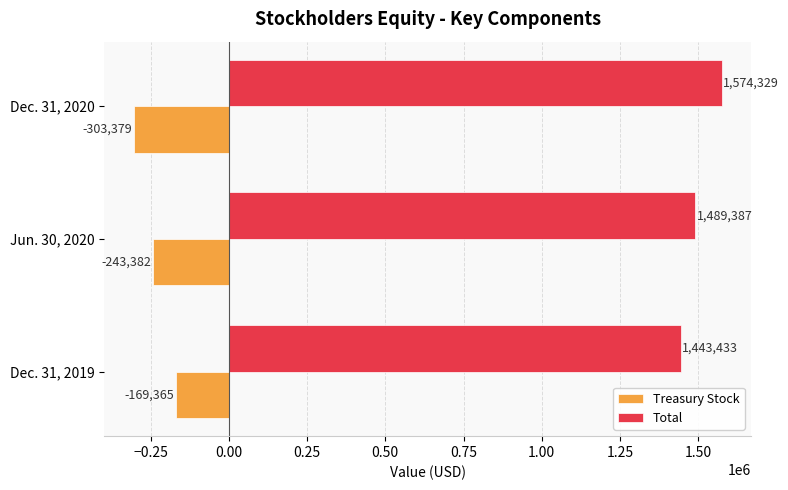

Between Jun. 30, 2020 and Dec. 31, 2020, which series saw the biggest shift?

Total